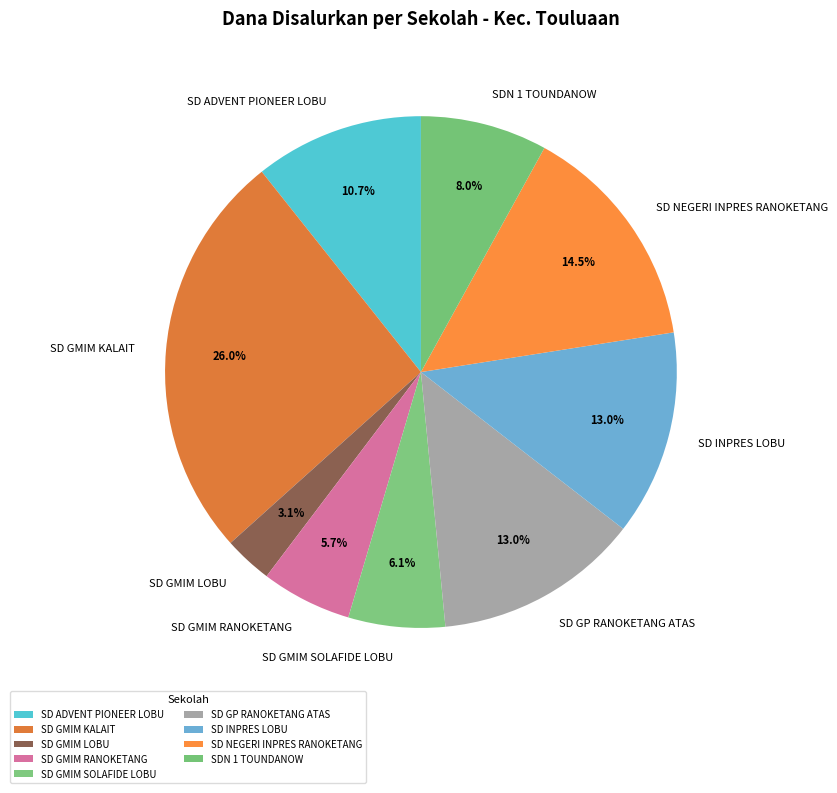

What is the smallest slice in the pie chart?

SD GMIM LOBU